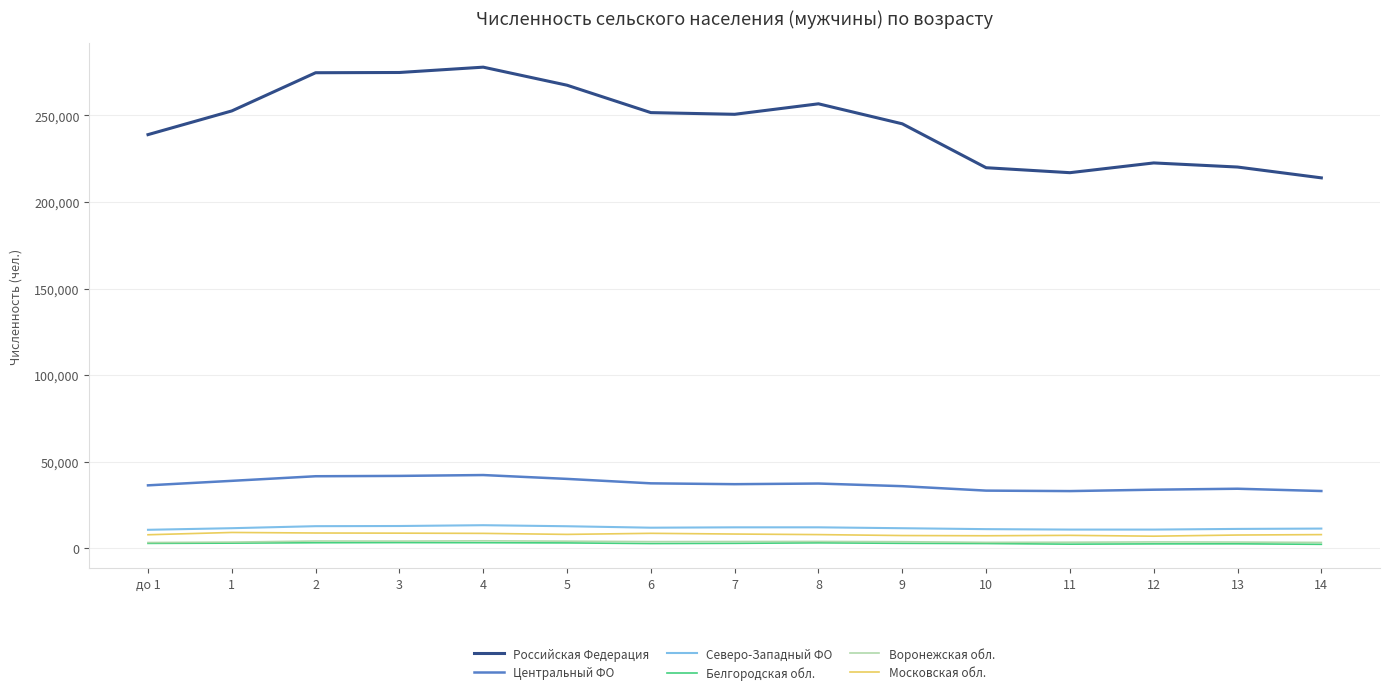

Is it true that Российская Федерация equals 101496 at 13?

False